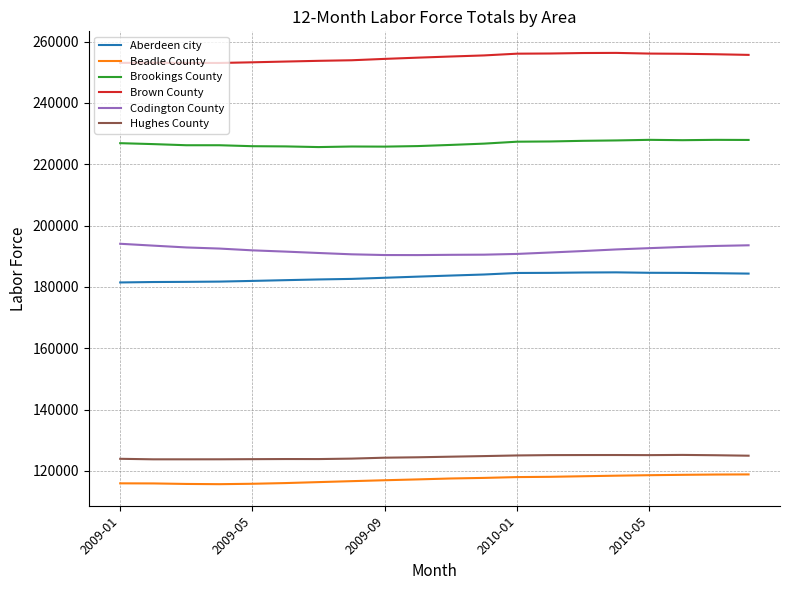

Which series has the largest total across all categories?

Brown County